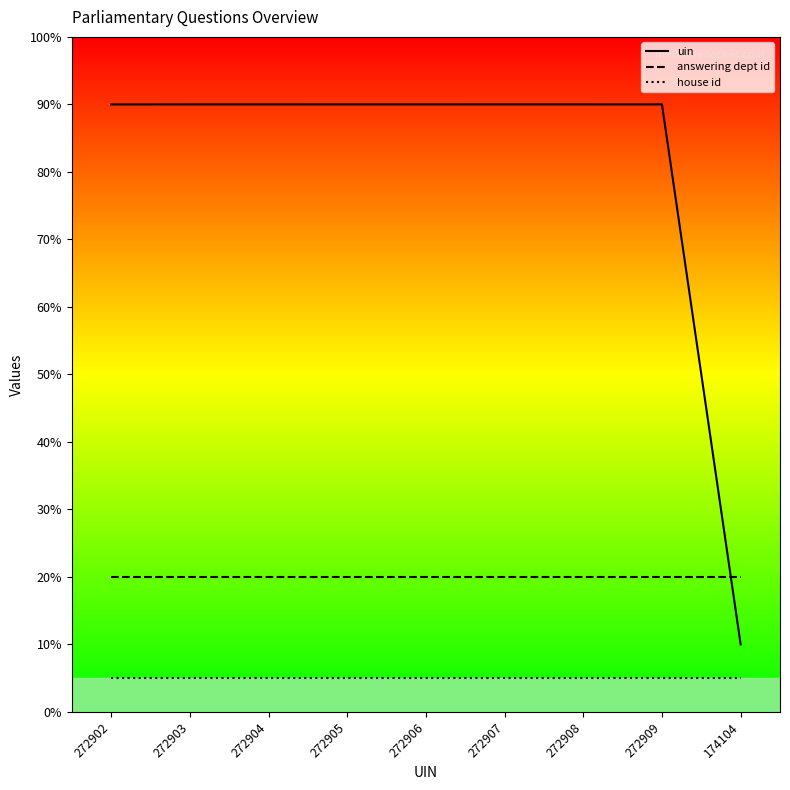

Reading left to right, what are all the values shown in this chart?

uin: 272902=90.0	272903=90.0	272904=90.0	272905=90.0	272906=90.0	272907=90.0	272908=90.0	272909=90.0	174104=10.0
answering dept id: 272902=20.0	272903=20.0	272904=20.0	272905=20.0	272906=20.0	272907=20.0	272908=20.0	272909=20.0	174104=20.0
house id: 272902=5.0	272903=5.0	272904=5.0	272905=5.0	272906=5.0	272907=5.0	272908=5.0	272909=5.0	174104=5.0